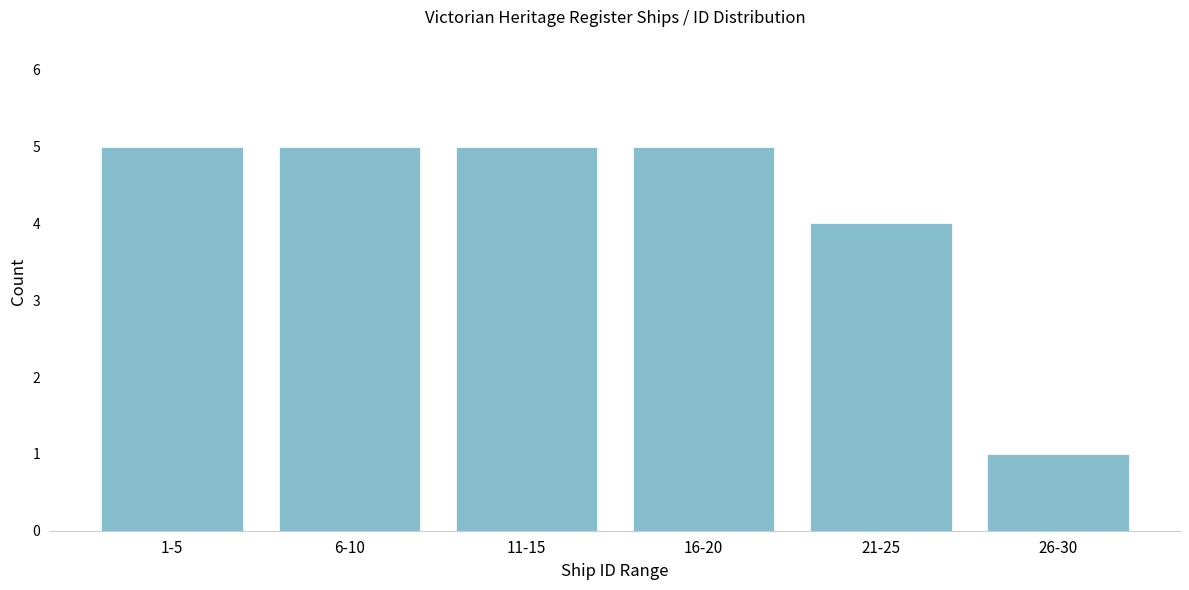

Reading left to right, what are all the values shown in this chart?

1-5=5	6-10=5	11-15=5	16-20=5	21-25=4	26-30=1